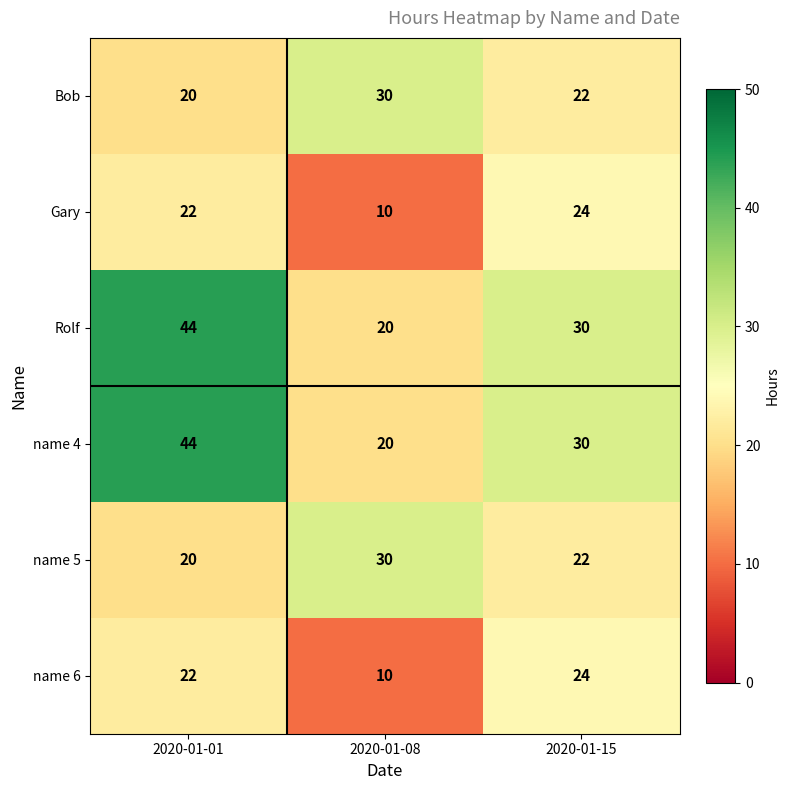

List the labels in order of name 5 value, smallest first.

2020-01-01, 2020-01-15, 2020-01-08